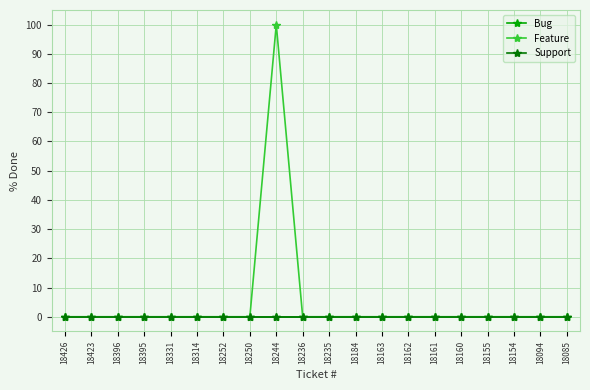

List the series in order of their peak value, lowest first.

Bug, Support, Feature